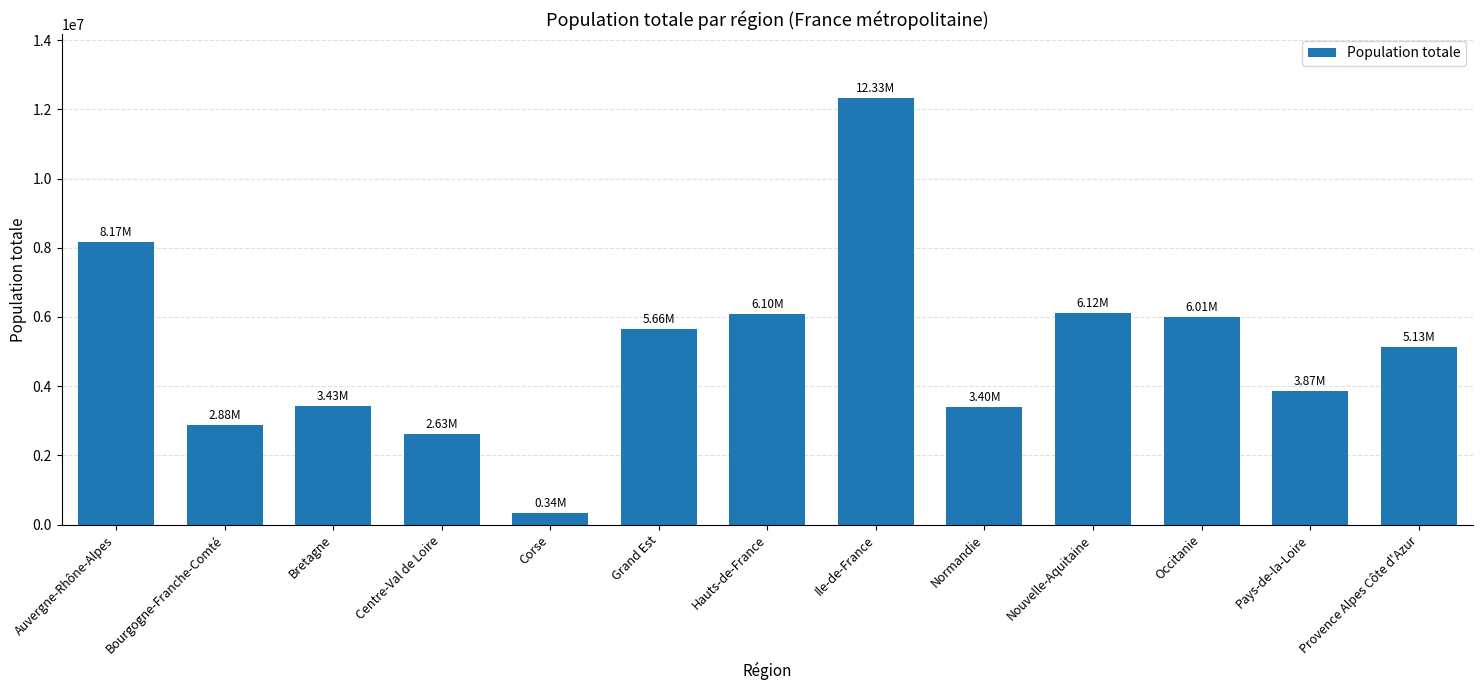

Which category has the highest value across all series?

Ile-de-France